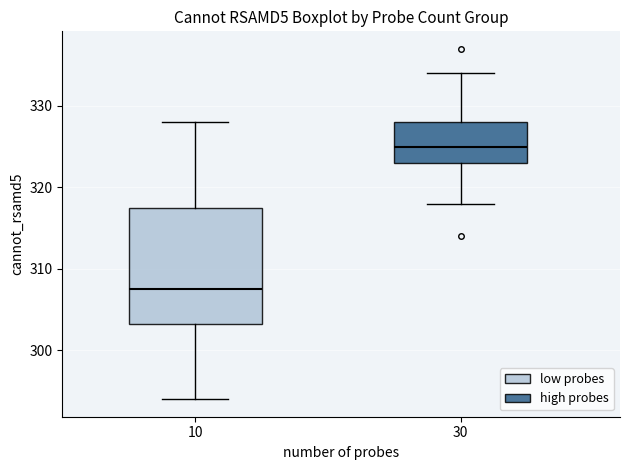

Reading left to right, read every box against the y-axis: the position of its median line, the range the box covers, and the ends of its whiskers. The values are not printed on the chart, so give them approximately, as read against the axis.

10: median 308, box 303 to 318, whiskers 294 to 328
30: median 325, box 323 to 328, whiskers 318 to 334